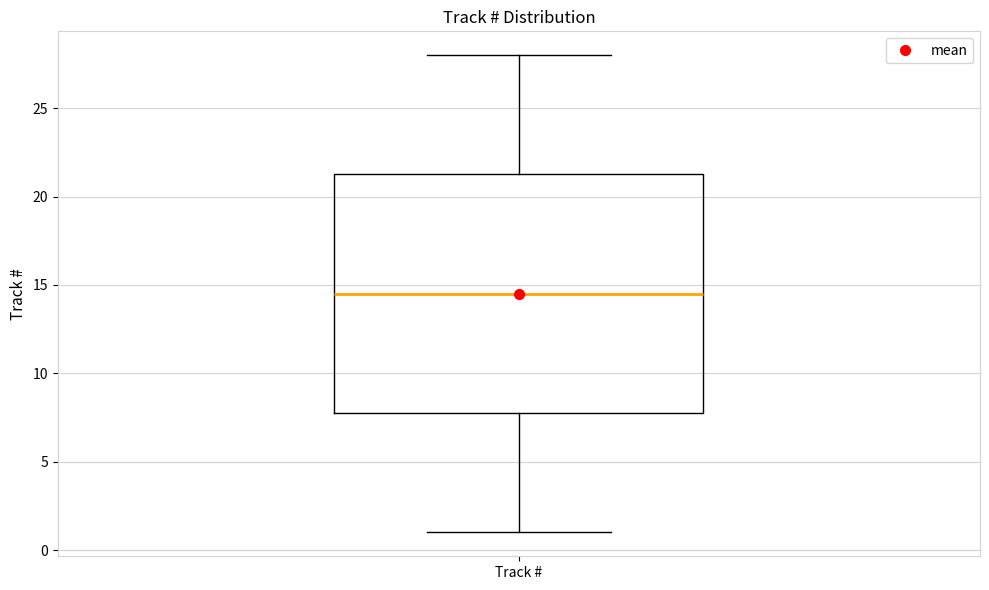

Where does the median line of the box for Track # sit on the y-axis? The values are not printed on the chart, so give them approximately, as read against the axis.

14.5